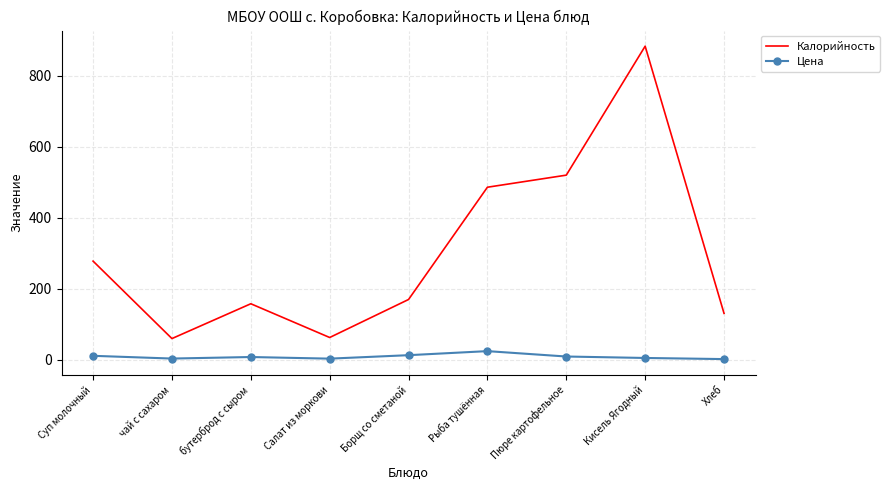

What is the sum of all Калорийность values?

2749.0